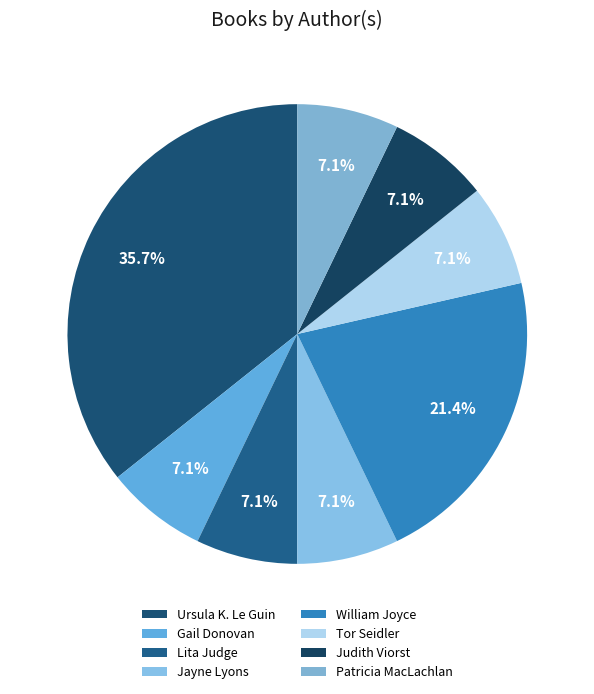

To the nearest percent, what is the combined percentage of Judith Viorst and Tor Seidler?

14%